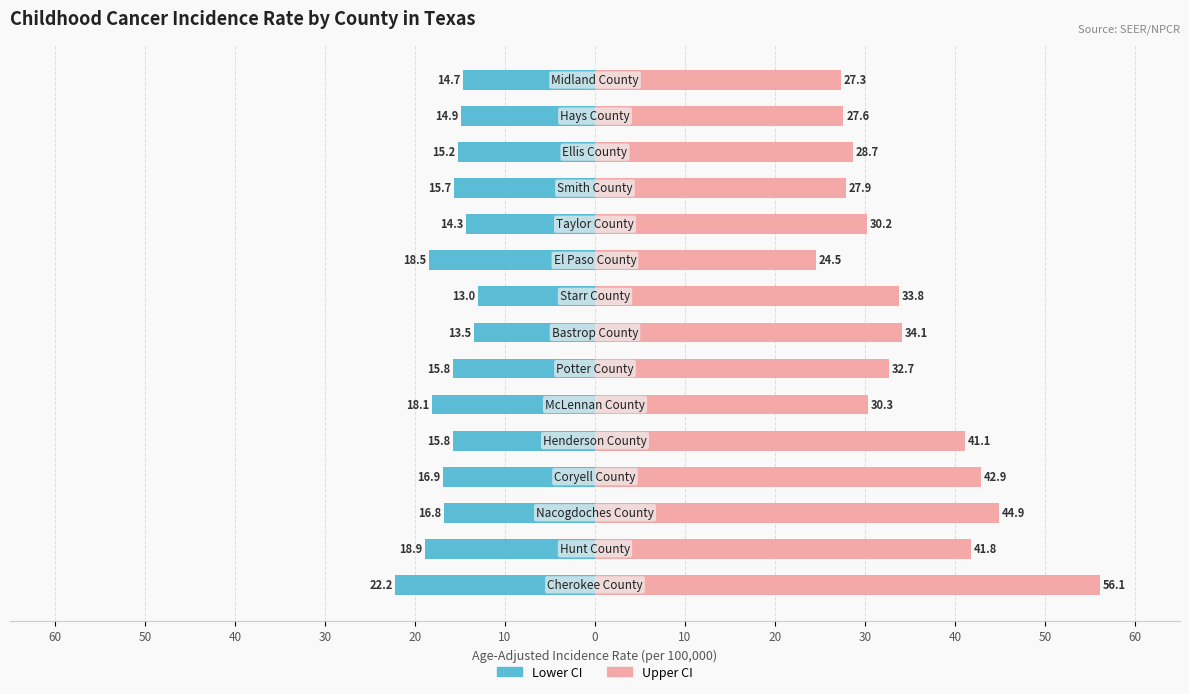

How many data points in Upper CI are less than 32?

7